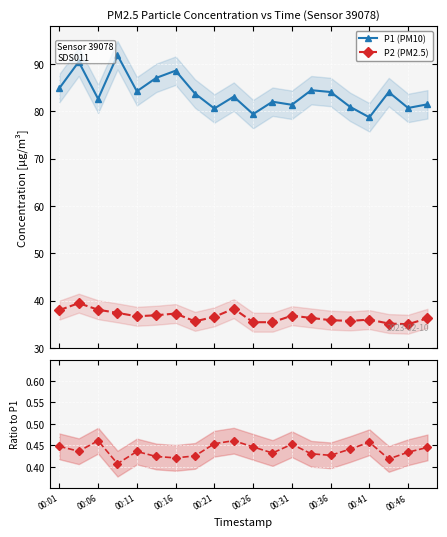

What is the minimum value for P2 (PM2.5)?

35.0